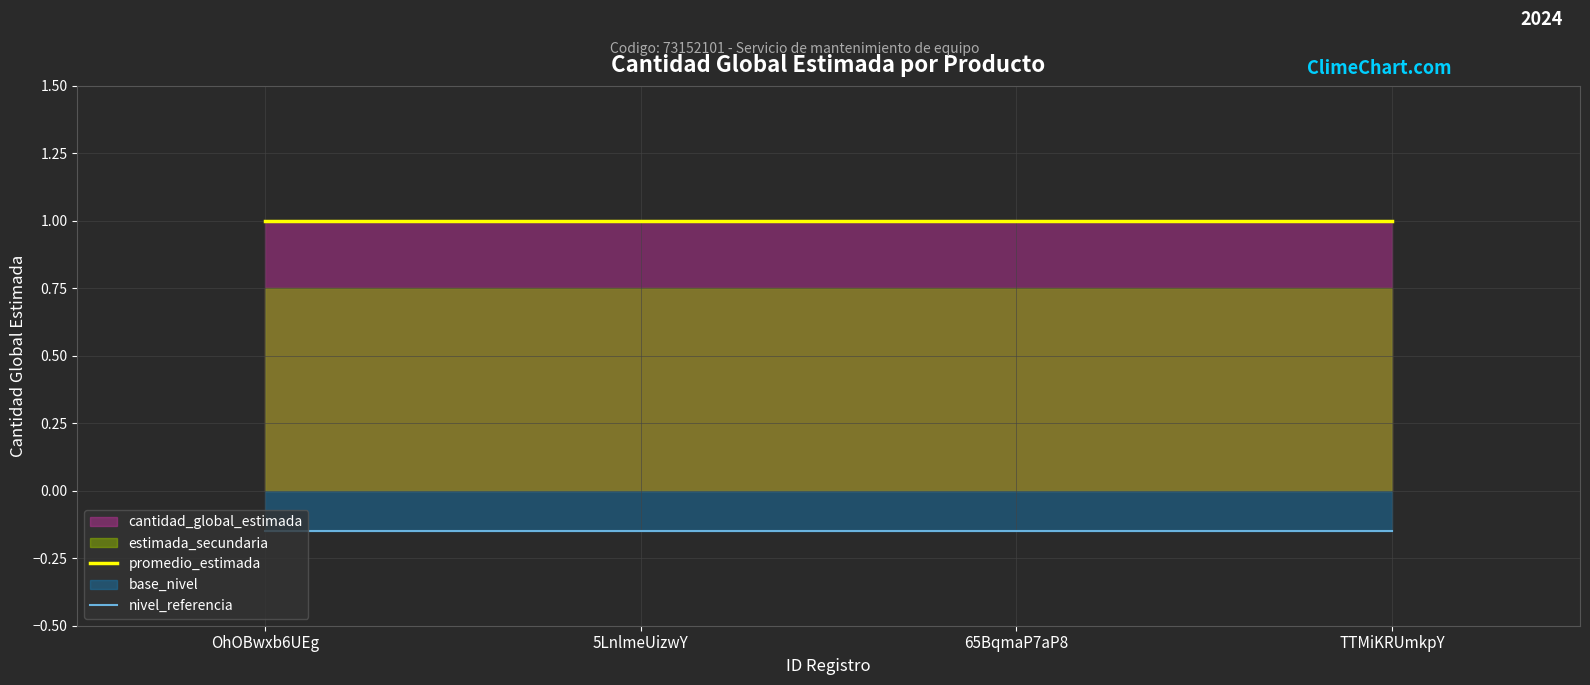

True or false: promedio_estimada and nivel_referencia intersect in this chart.

False